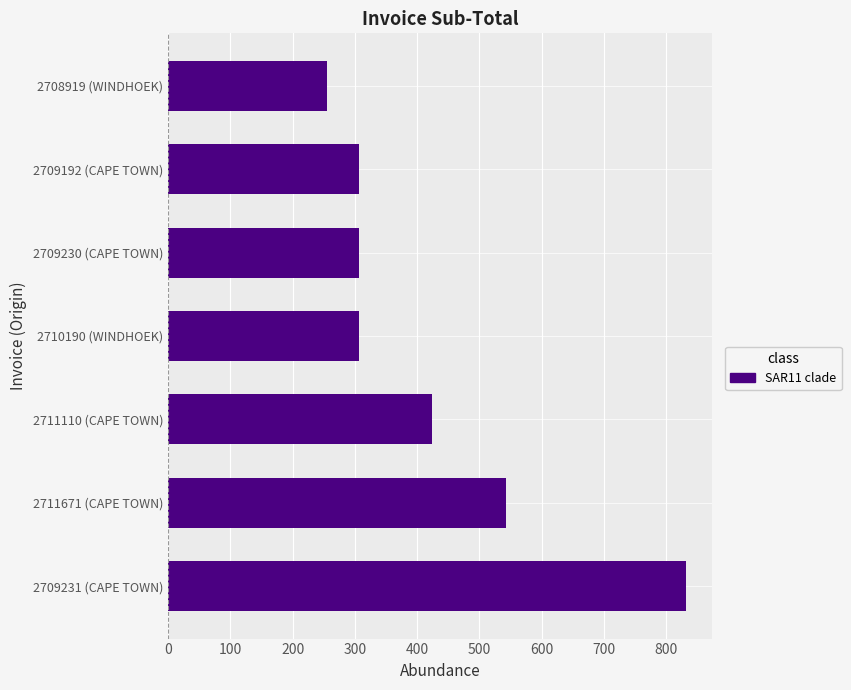

What is the greatest value displayed?

831.6